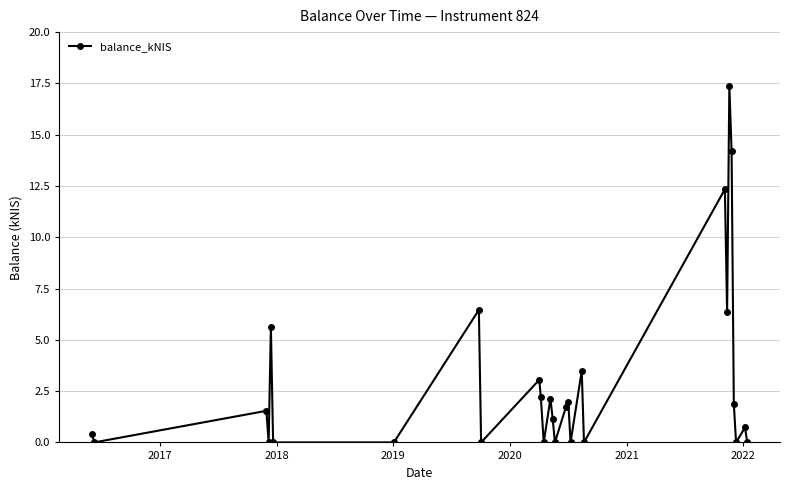

What is the value of the 1st point from the left?

0.4